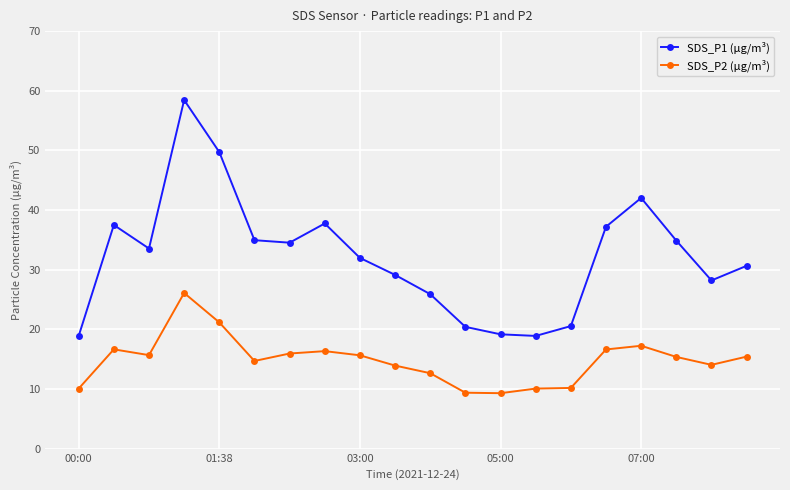

At how many categories does at least one series exceed 10?

20